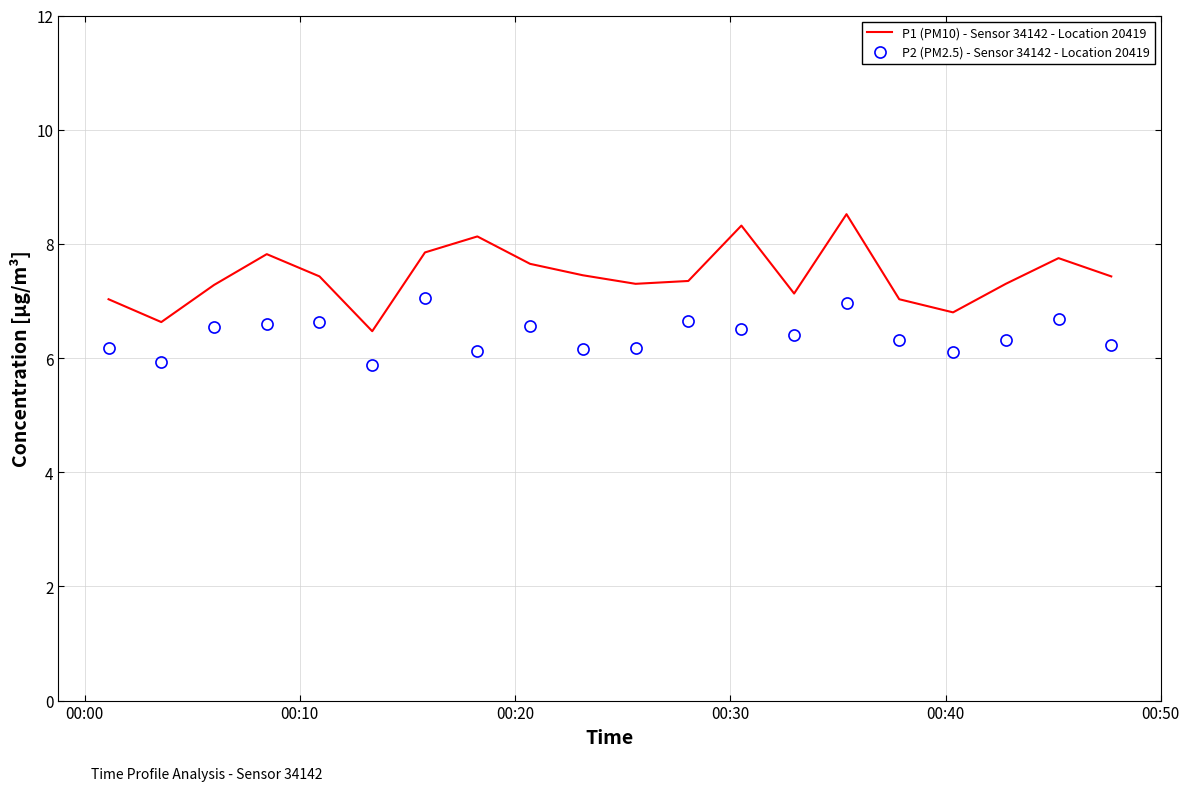

Which series has the largest range (max minus min)?

P1 (PM10) - Sensor 34142 - Location 20419